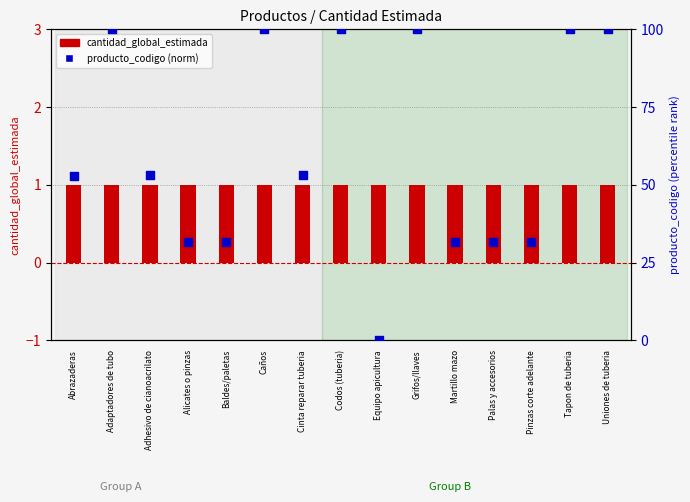

What are all the series names shown in the legend?

cantidad_global_estimada, producto_codigo (norm)